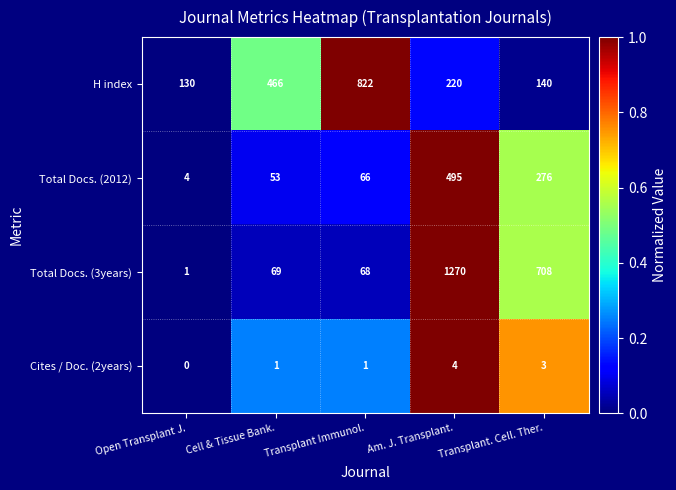

What is the sum of all Cites / Doc. (2years) values?

9